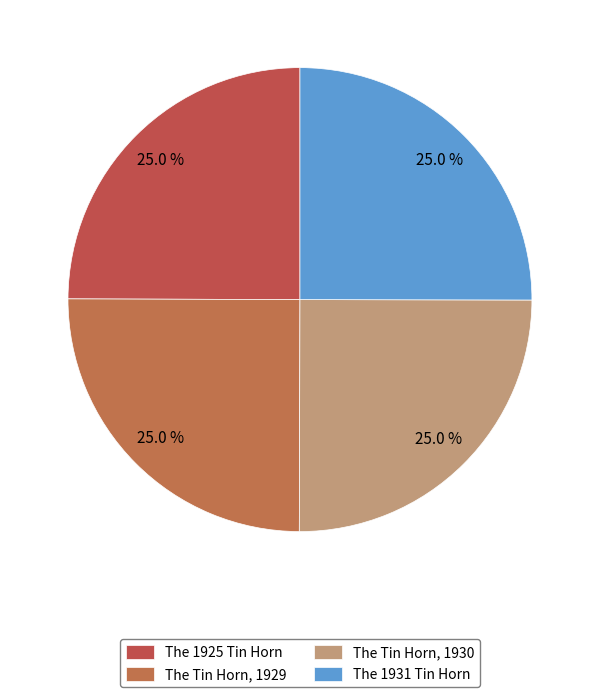

What is the ratio of the value at The 1931 Tin Horn to the value at The Tin Horn, 1930?

1.0